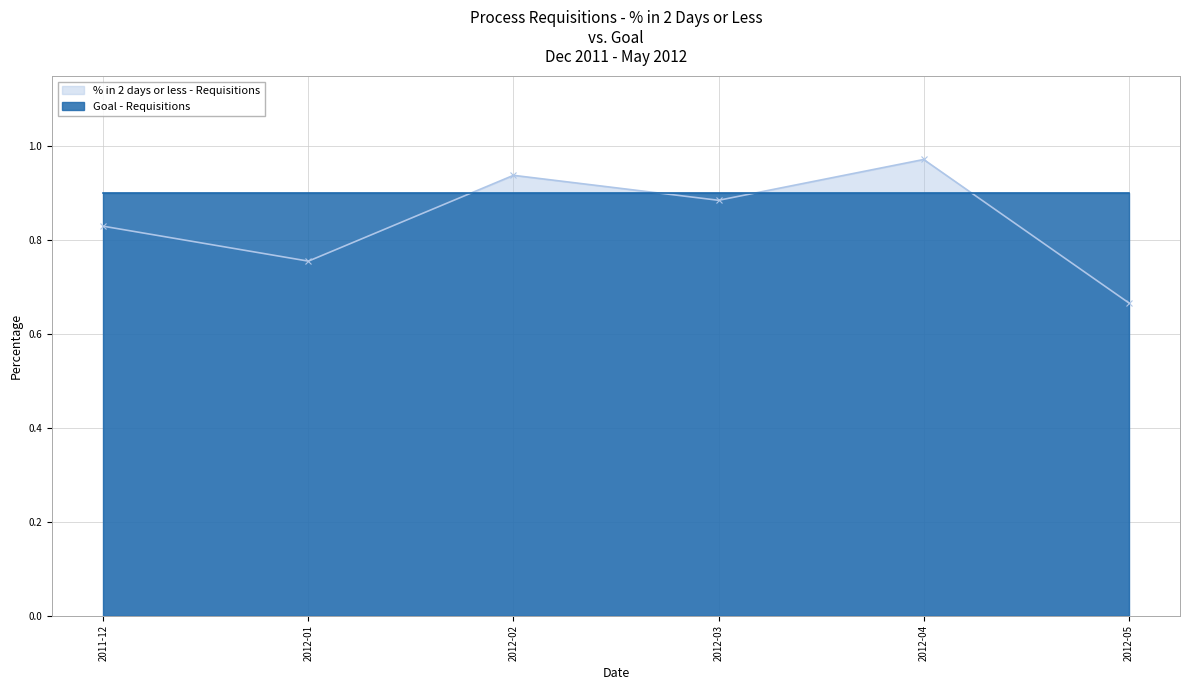

What is the sum of all values?

5.0